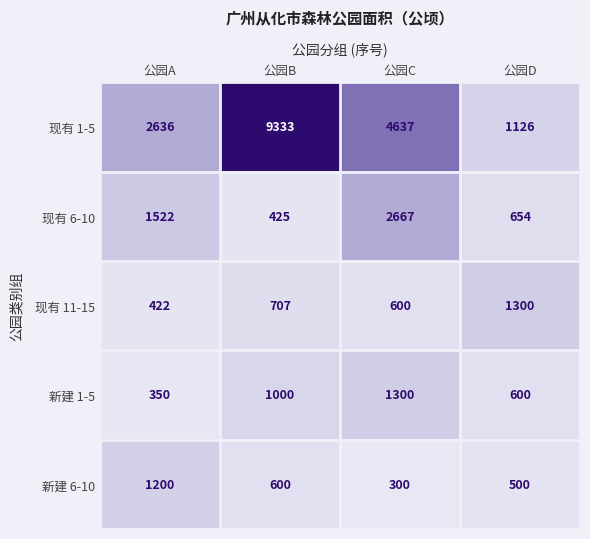

Reading left to right, transcribe all the data shown in this chart.

现有 1-5: 公园A=2636	公园B=9333	公园C=4637	公园D=1126
现有 6-10: 公园A=1522	公园B=425	公园C=2667	公园D=654
现有 11-15: 公园A=422	公园B=707	公园C=600	公园D=1300
新建 1-5: 公园A=350	公园B=1000	公园C=1300	公园D=600
新建 6-10: 公园A=1200	公园B=600	公园C=300	公园D=500